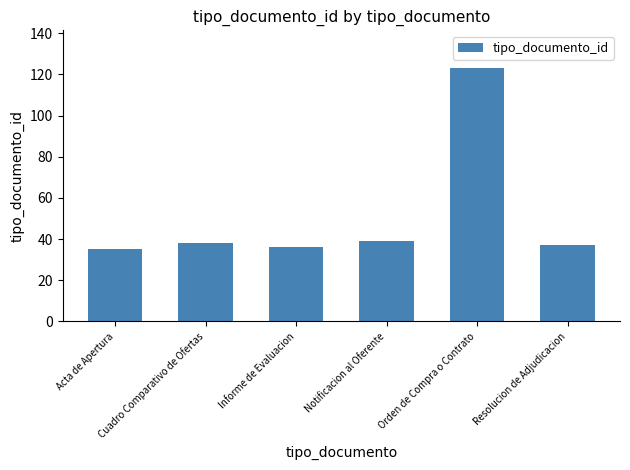

What value does the data have at Notificacion al Oferente?

39